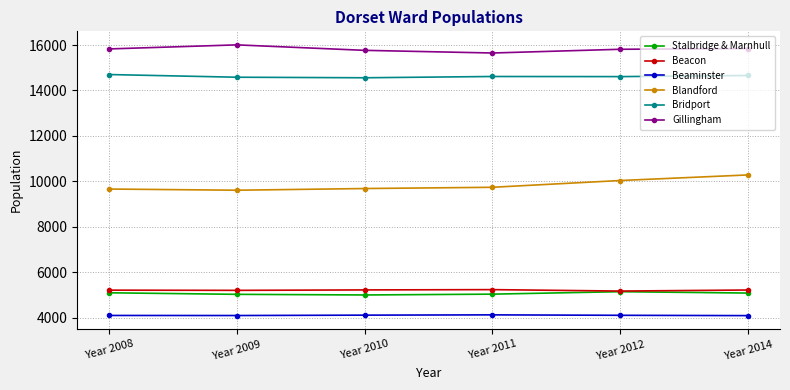

What is the total value across all series at Year 2014?

55181